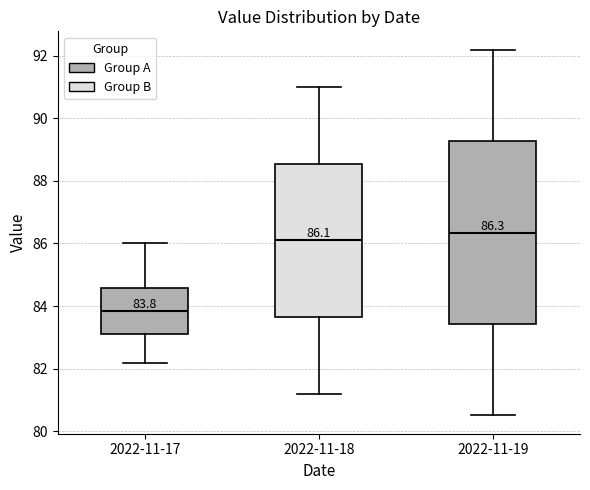

Which box has the highest median line?

2022-11-19